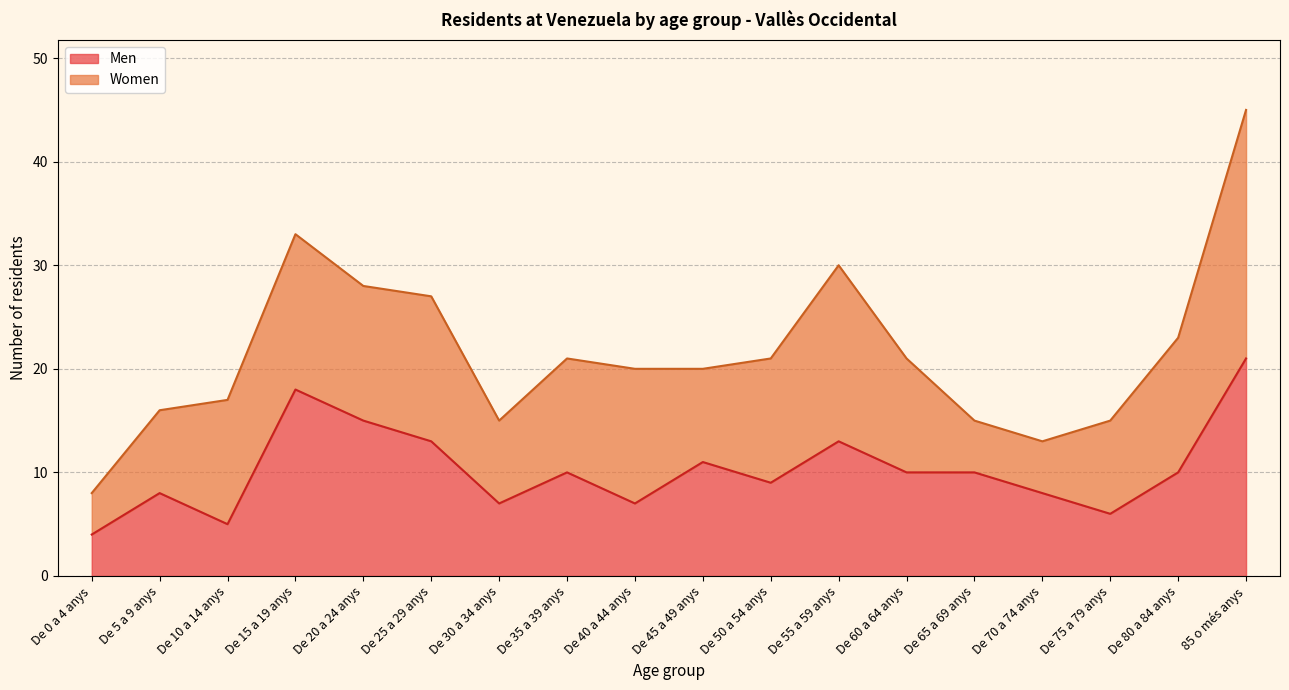

At which category does the data reach its first local peak?

De 5 a 9 anys